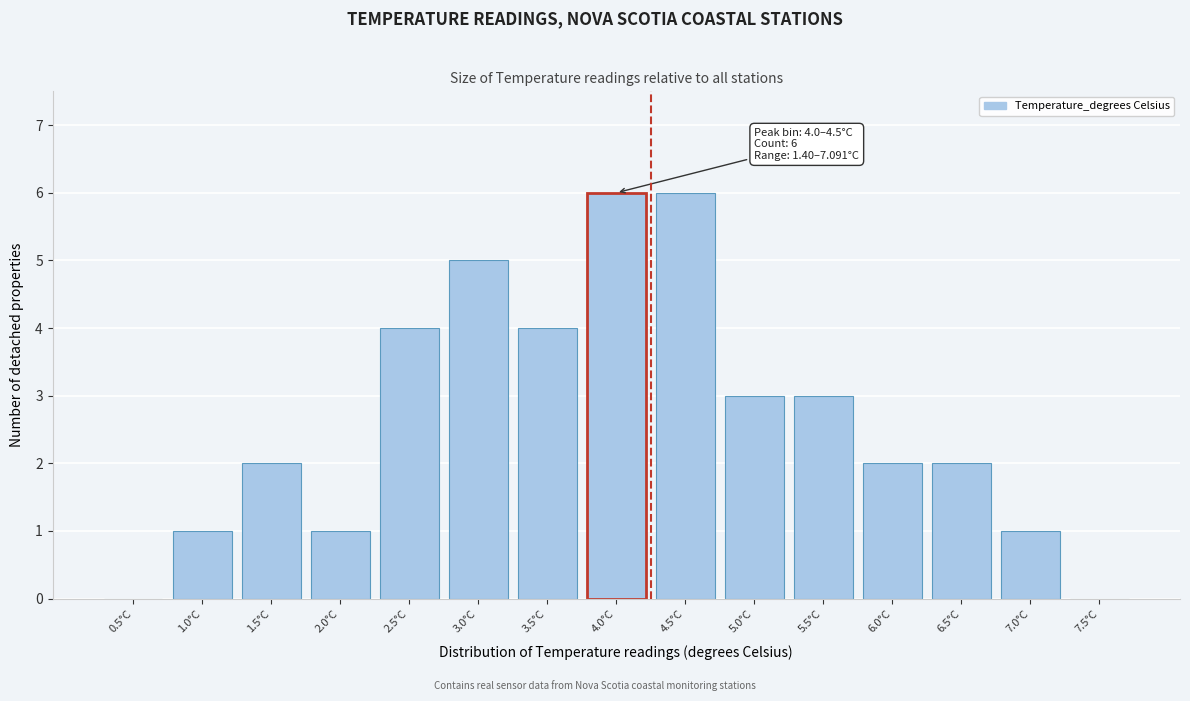

Reading left to right, what are all the values shown in this chart?

0.5°C=0	1.0°C=1	1.5°C=2	2.0°C=1	2.5°C=4	3.0°C=5	3.5°C=4	4.0°C=6	4.5°C=6	5.0°C=3	5.5°C=3	6.0°C=2	6.5°C=2	7.0°C=1	7.5°C=0